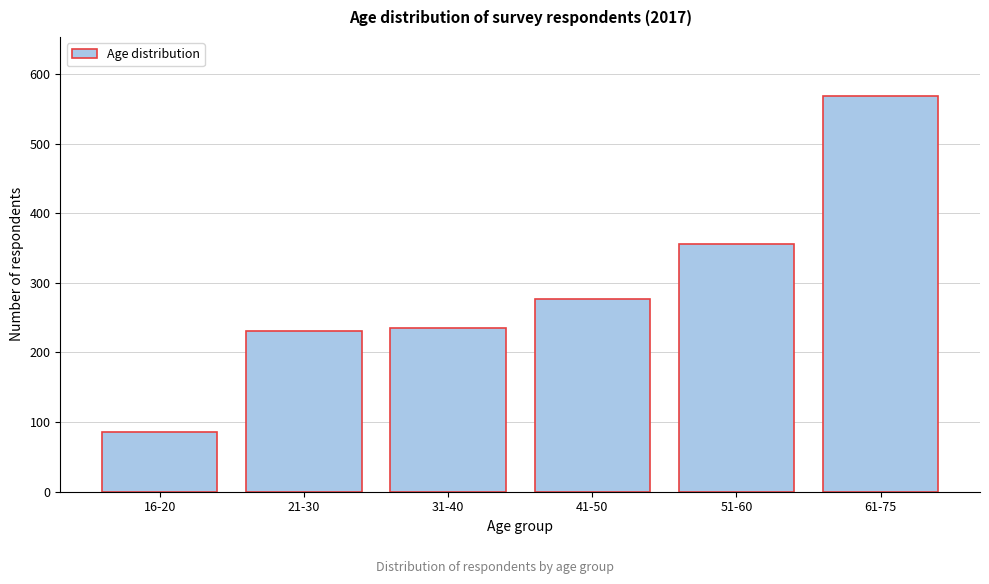

Reading left to right, transcribe all the data shown in this chart.

16-20=86	21-30=231	31-40=235	41-50=277	51-60=356	61-75=568